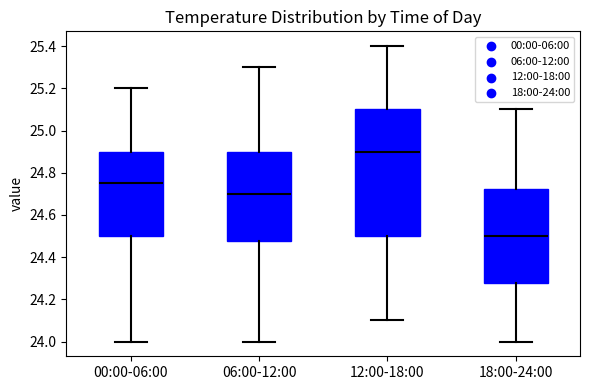

Comparing the boxes themselves (not the whiskers), which one is the tallest?

12:00-18:00